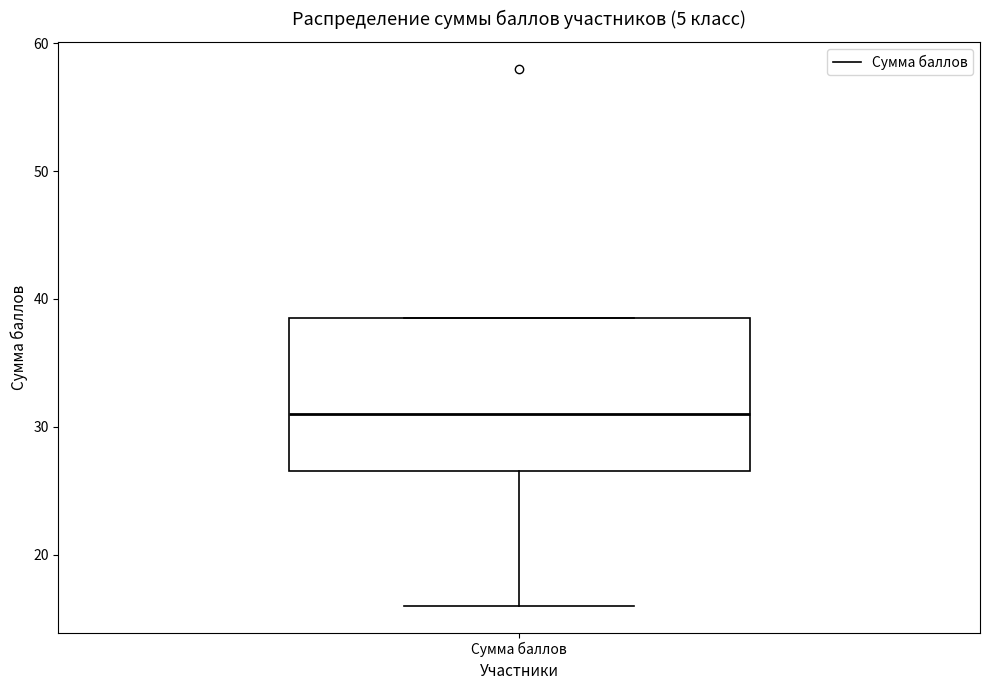

Transcribe this box plot: give where the median line is, the range the box spans, and where the two whiskers end, as read against the y-axis. The values are not printed on the chart, so give them approximately, as read against the axis.

median 31, box 27 to 39, whiskers 16 to 39